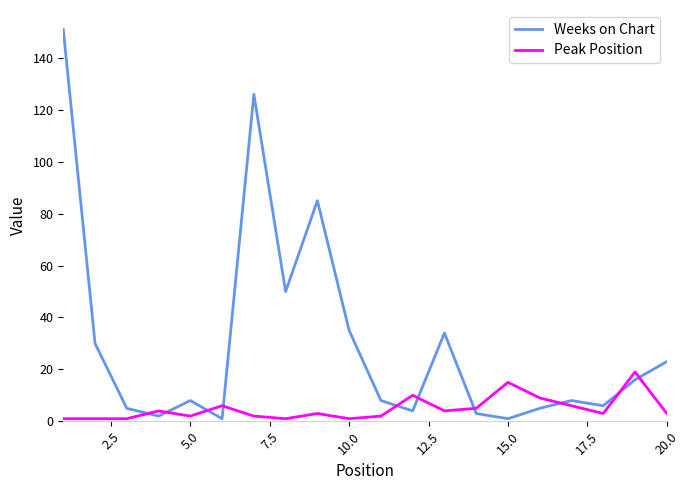

What is the highest value of the Peak Position series?

19